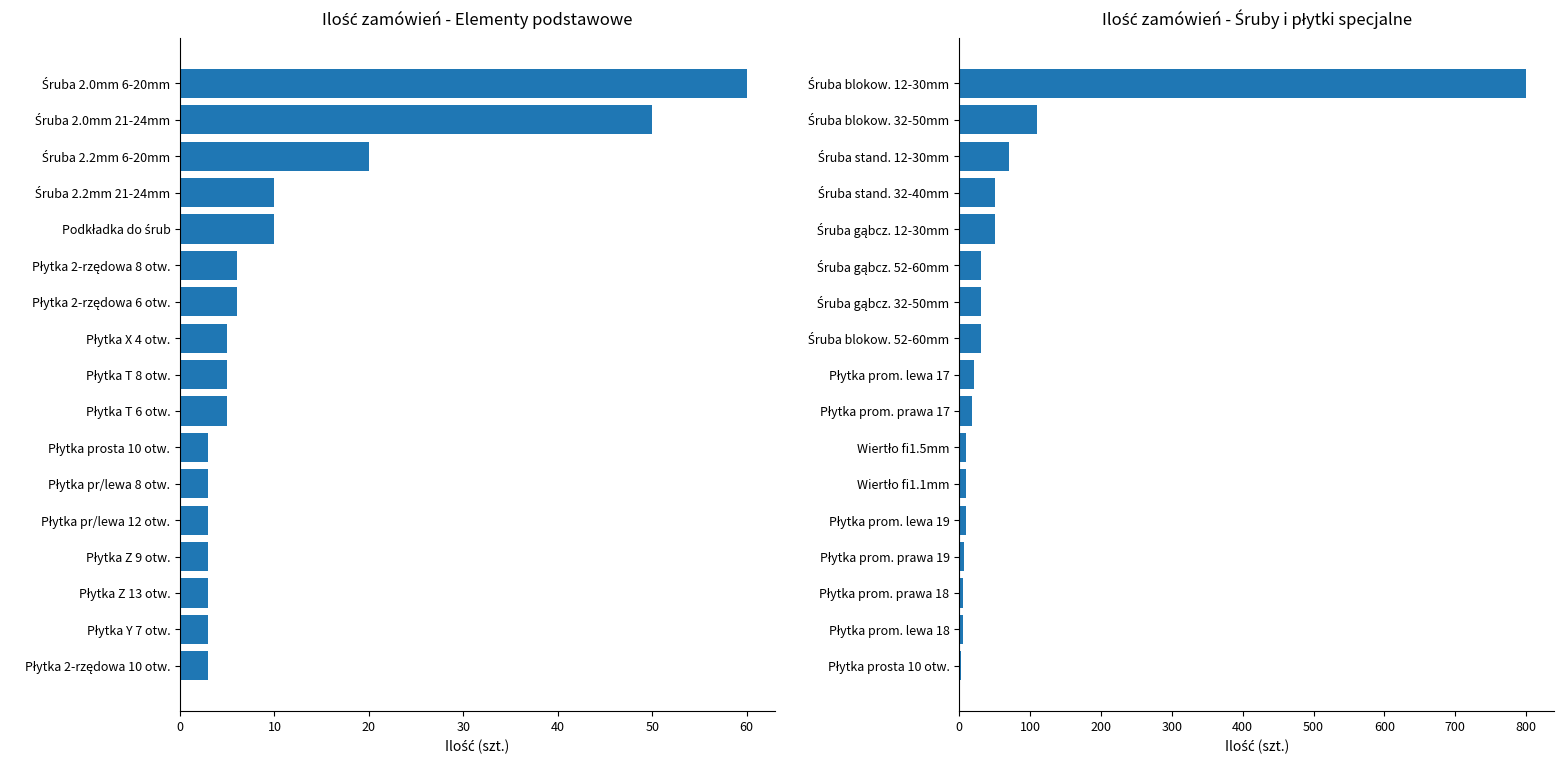

What is the difference between the maximum and second lowest values in the Ilość (szt.) - podstawowe series?

57